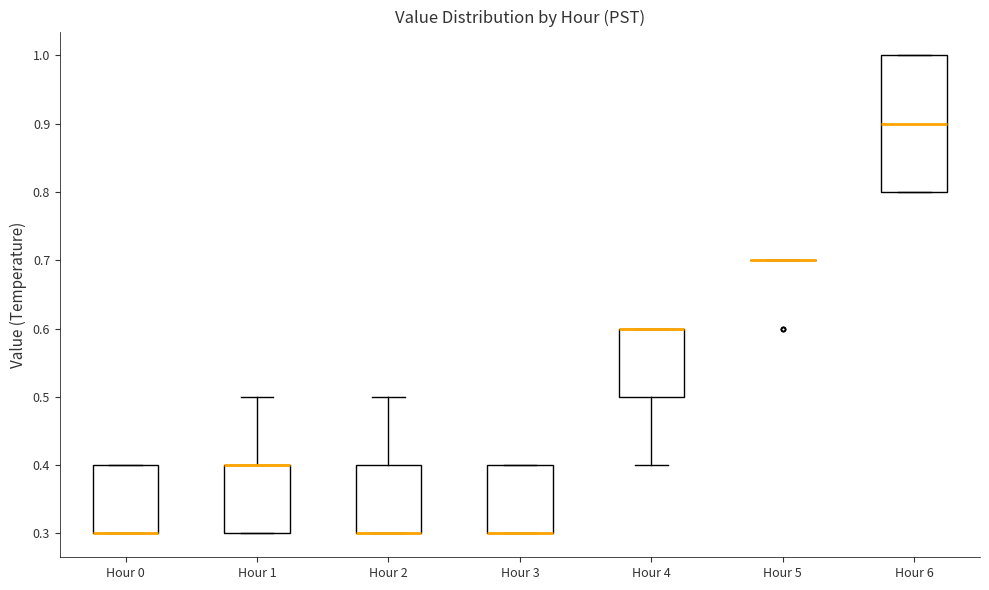

Reading left to right, read every box against the y-axis: the position of its median line, the range the box covers, and the ends of its whiskers. The values are not printed on the chart, so give them approximately, as read against the axis.

Hour 0: median 0.3 (drawn on the box's lower edge), box 0.3 to 0.4, whiskers 0.3 to 0.4
Hour 1: median 0.4 (drawn on the box's upper edge), box 0.3 to 0.4, whiskers 0.3 to 0.5
Hour 2: median 0.3 (drawn on the box's lower edge), box 0.3 to 0.4, whiskers 0.3 to 0.5
Hour 3: median 0.3 (drawn on the box's lower edge), box 0.3 to 0.4, whiskers 0.3 to 0.4
Hour 4: median 0.6 (drawn on the box's upper edge), box 0.5 to 0.6, whiskers 0.4 to 0.6
Hour 5: box collapsed to a line at 0.7, whiskers 0.7 to 0.7
Hour 6: median 0.9, box 0.8 to 1.0, whiskers 0.8 to 1.0